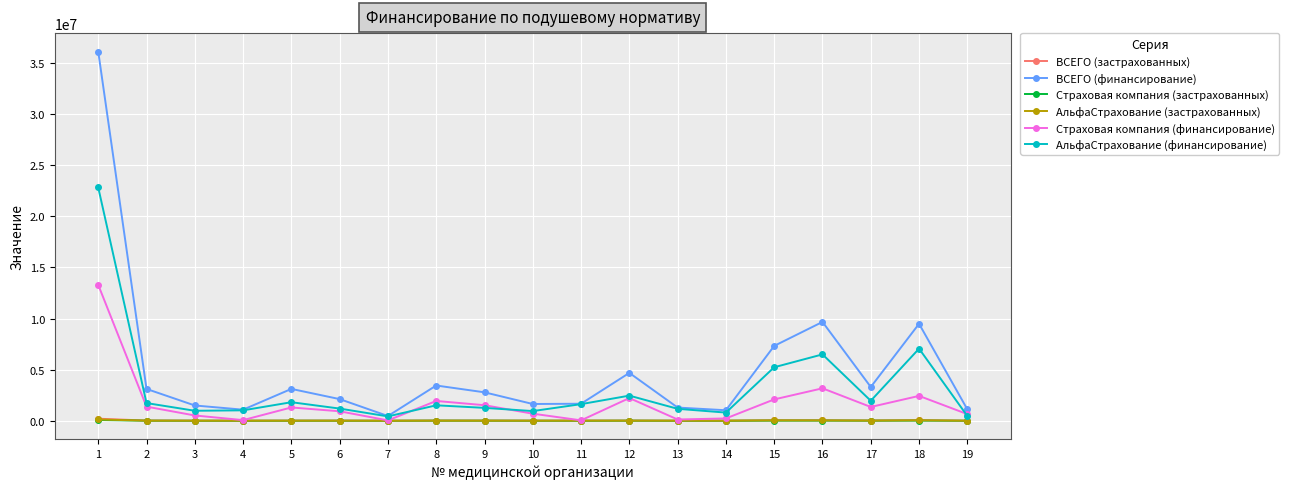

How many interior local valleys does the Страховая компания (финансирование) series have?

5